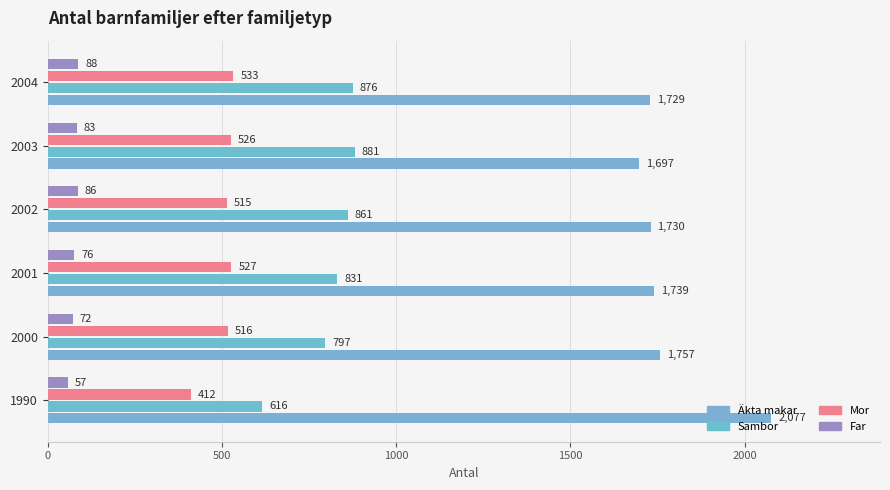

Rank the series by their maximum value, from highest to lowest.

Äkta makar, Sambor, Mor, Far